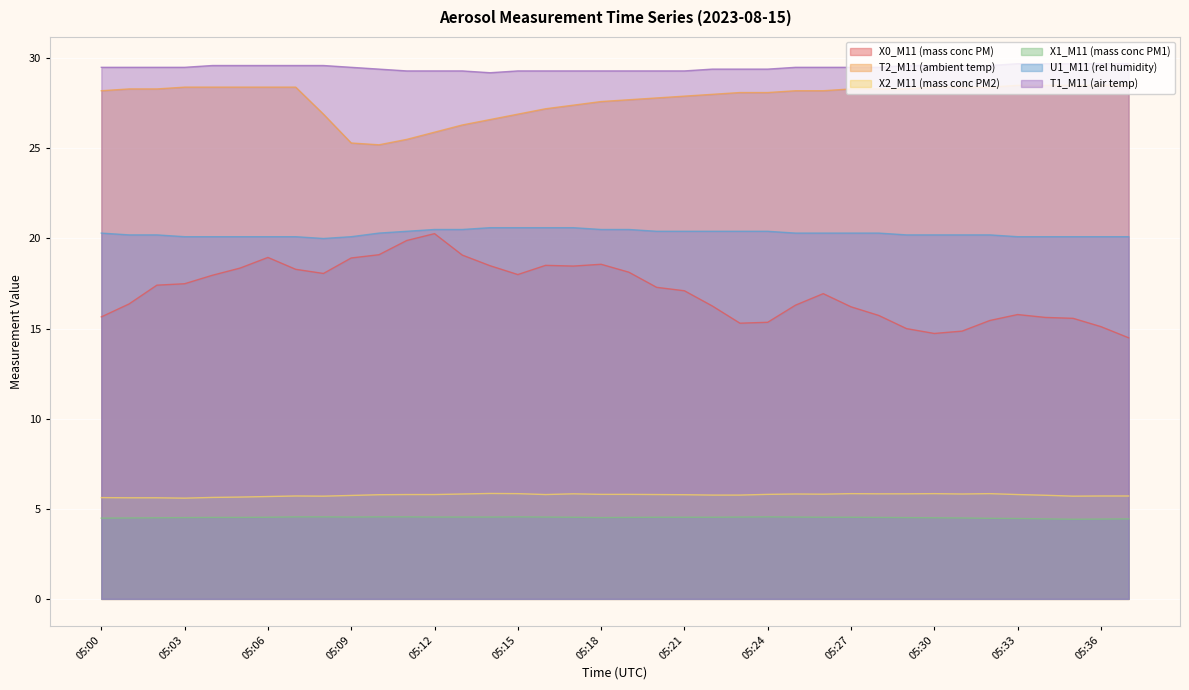

At which category does the chart reach its peak across all series?

05:33